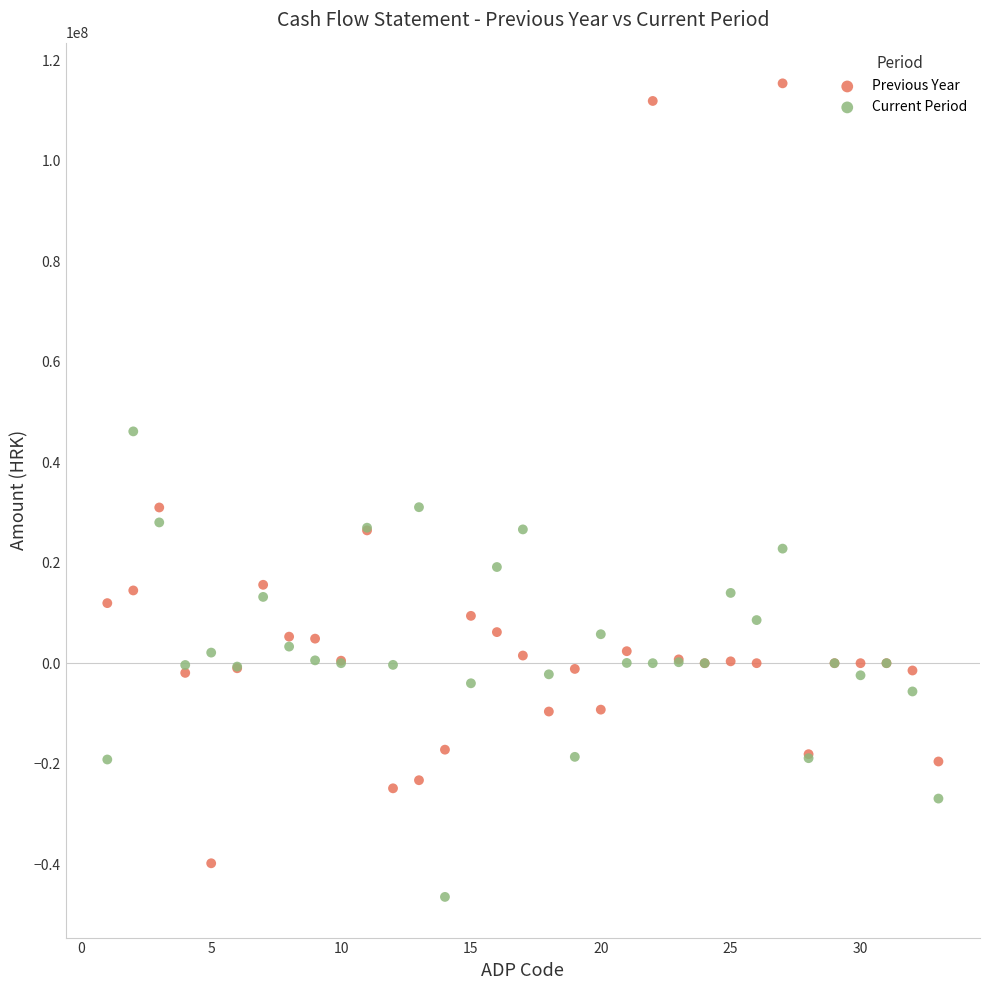

Which series contains the highest Y value?

Previous Year